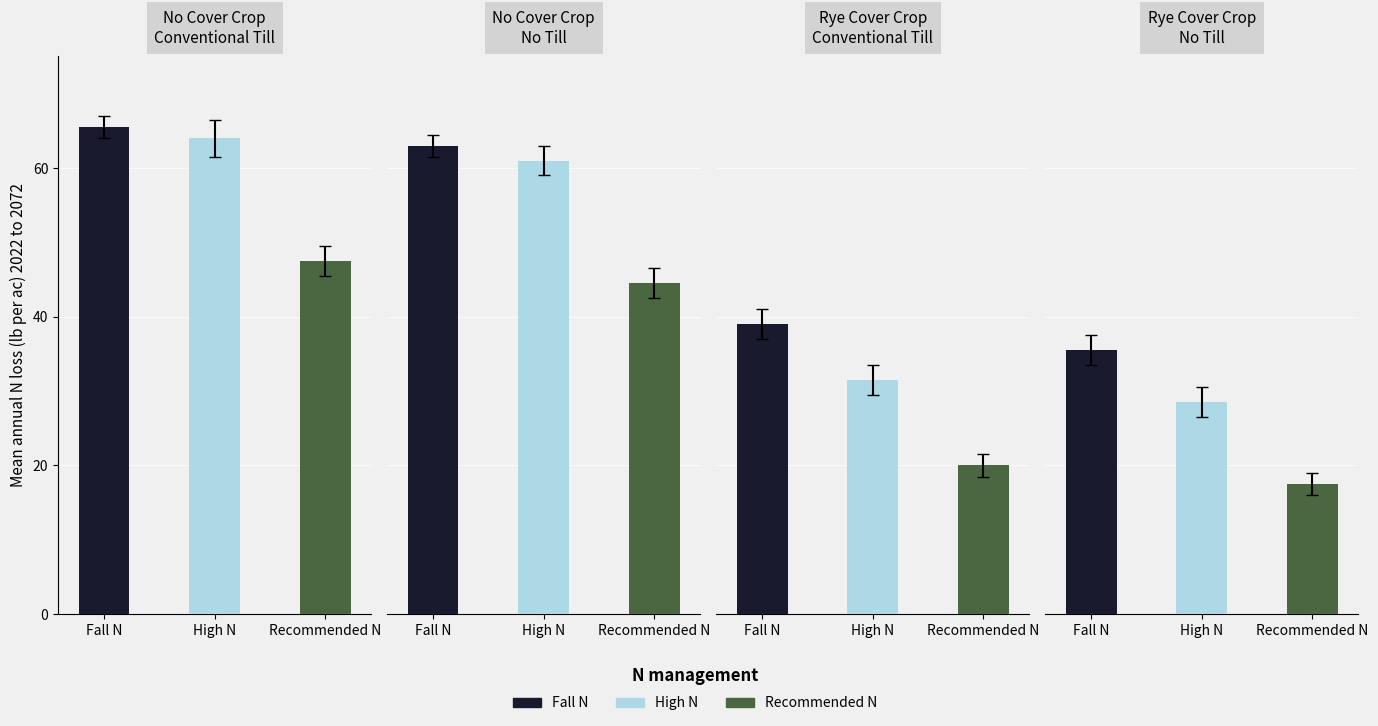

Which category has the lowest value across all series?

3